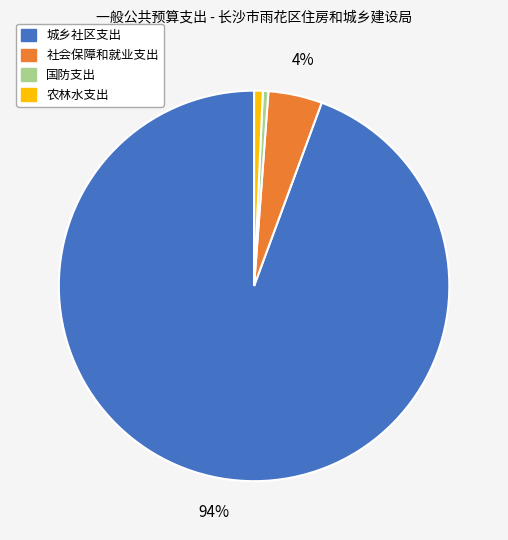

To the nearest percent, what portion does 社会保障和就业支出 represent?

4%